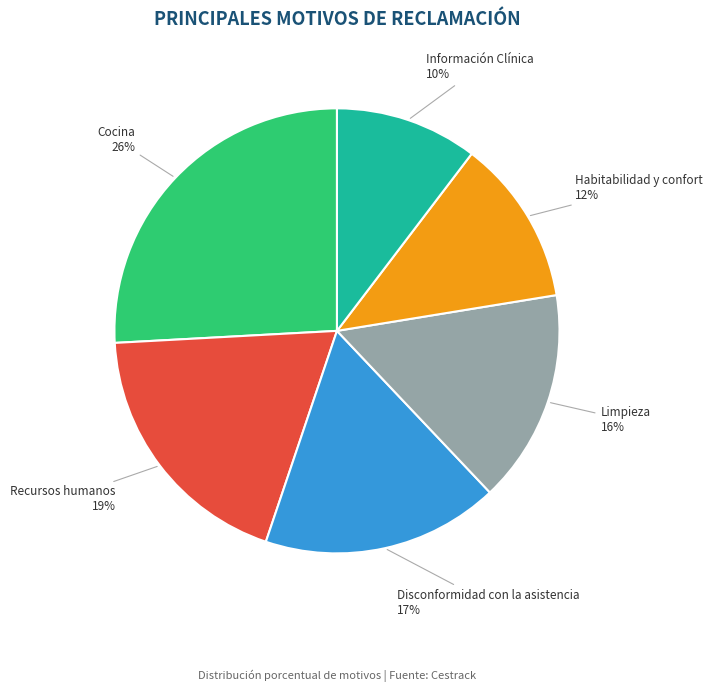

Count the number of slices in the pie.

6